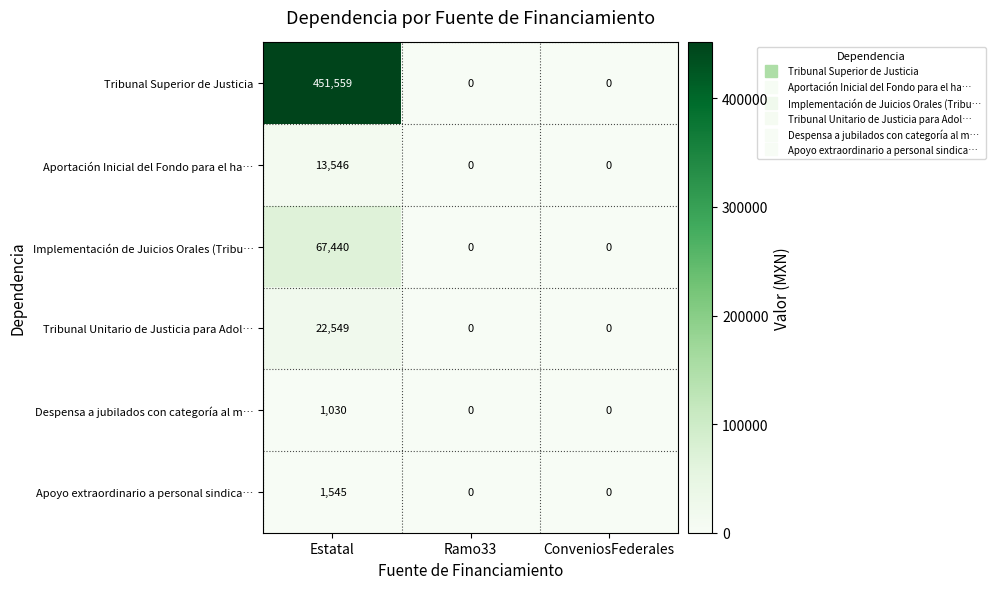

True or false: Tribunal Unitario de Justicia para Adol… has a value of -7420 at ConveniosFederales.

False